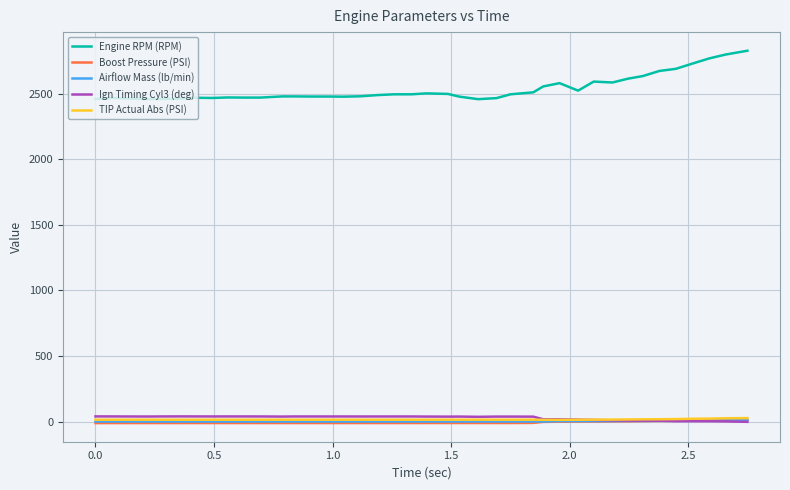

What is the maximum value shown in the chart?

2826.0